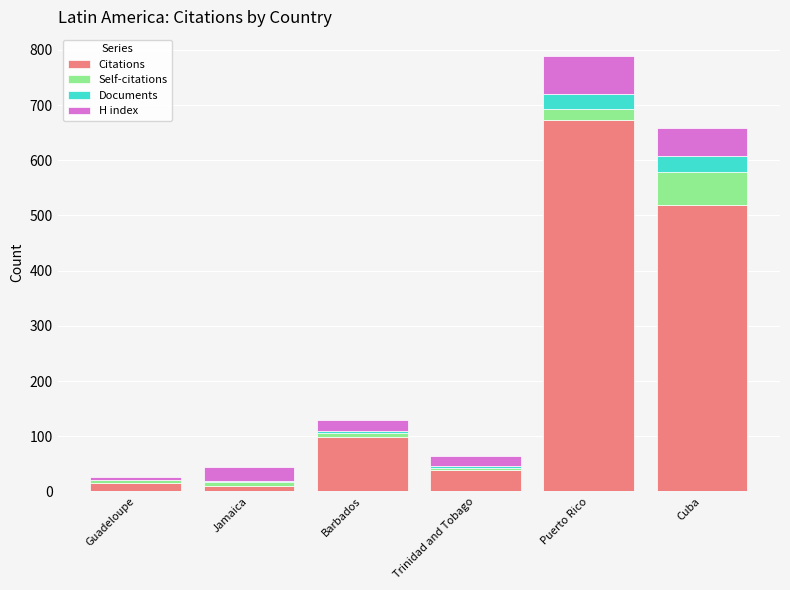

The value of Citations at Barbados is 98. True or false?

True